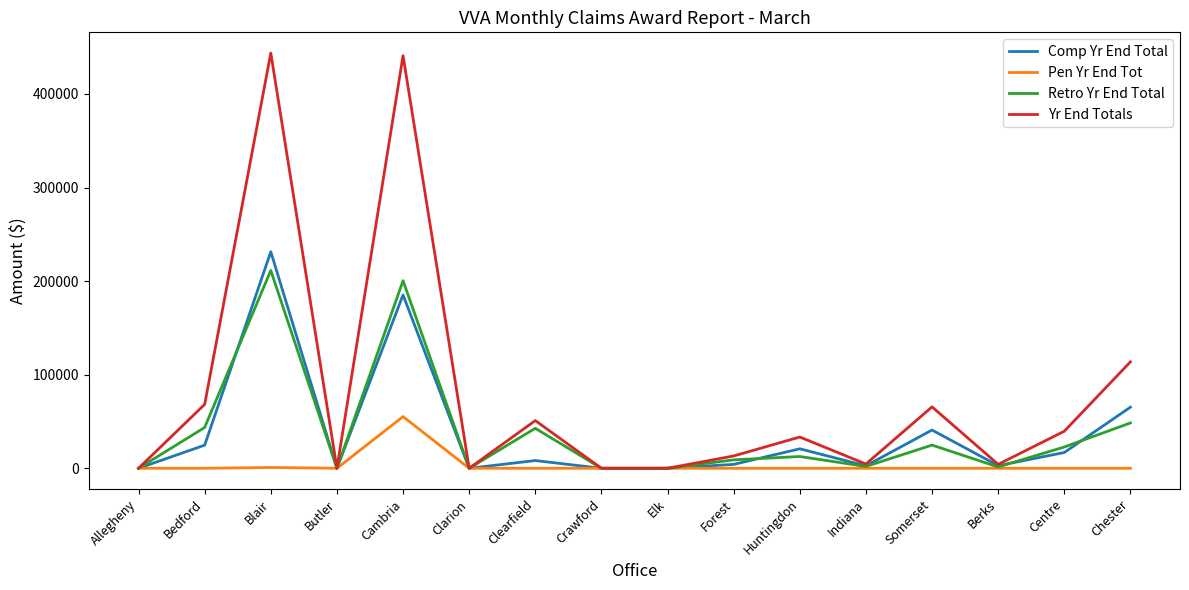

True or false: Retro Yr End Total has more than 0 interior local peaks.

True